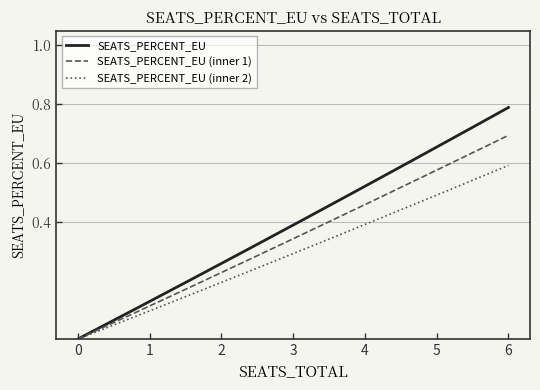

Rank the series by their maximum value, from lowest to highest.

SEATS_PERCENT_EU (inner 2), SEATS_PERCENT_EU (inner 1), SEATS_PERCENT_EU